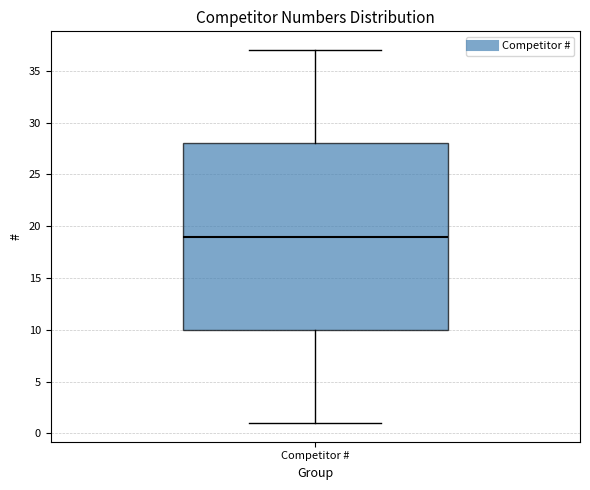

Read this box plot against the y-axis: the position of the median line, the range covered by the box, and the ends of both whiskers. The values are not printed on the chart, so give them approximately, as read against the axis.

median 19, box 10 to 28, whiskers 1 to 37